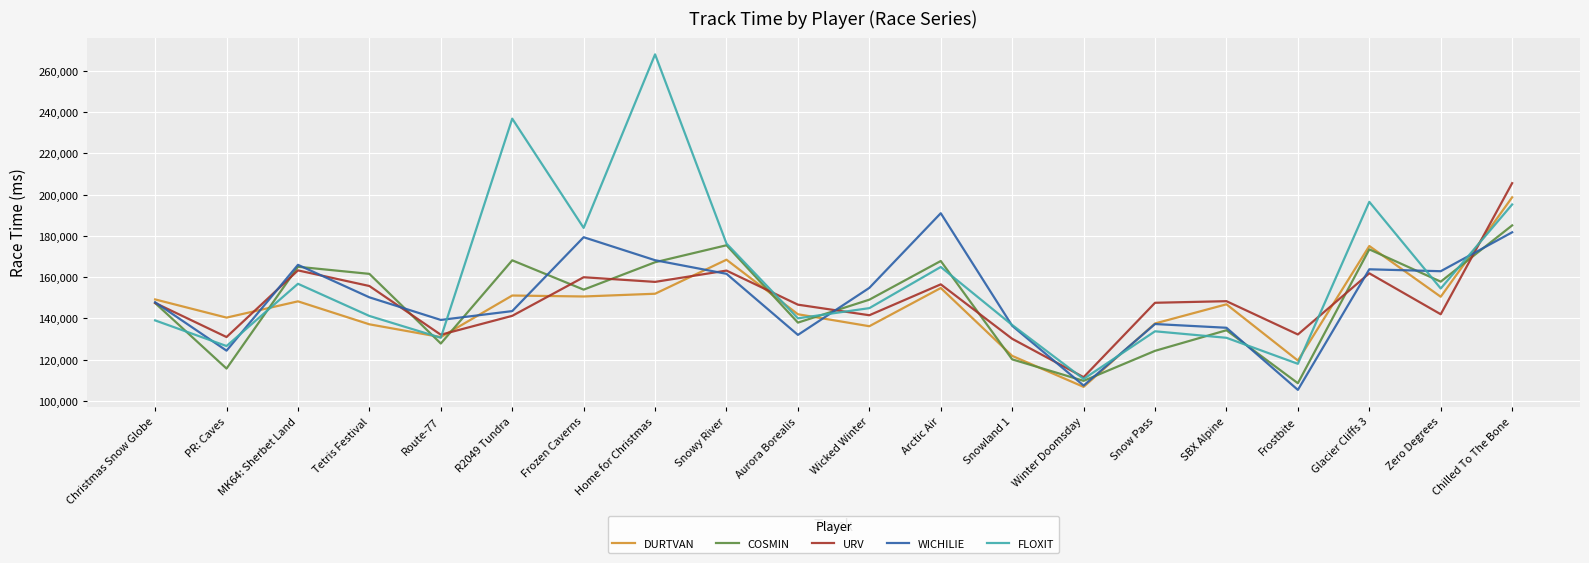

At which label does URV first exceed 147530?

MK64: Sherbet Land